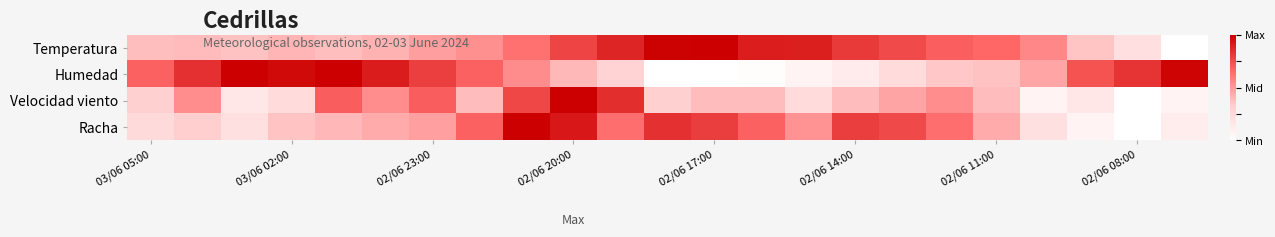

At how many categories does at least one series exceed 0?

23